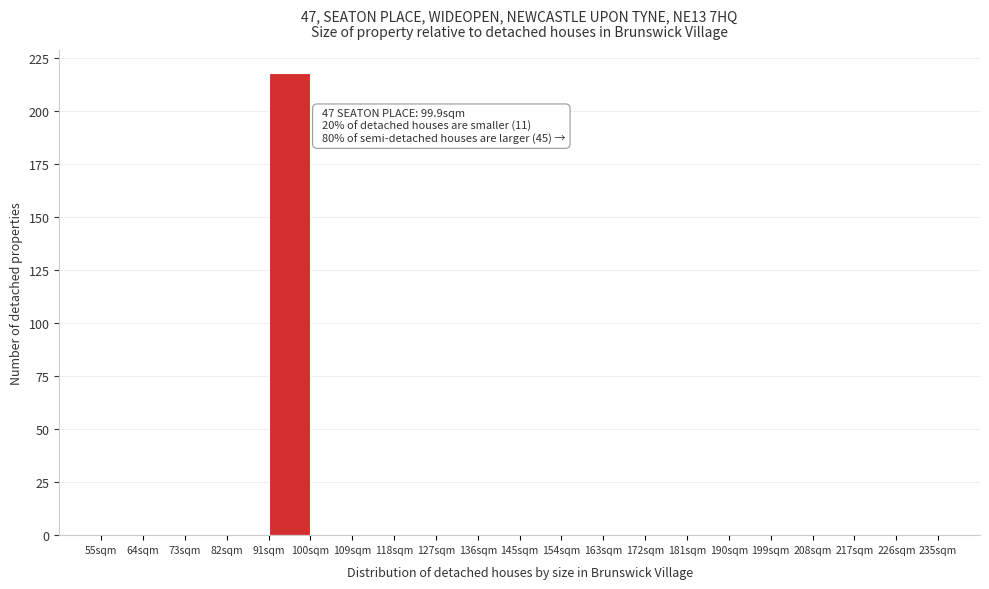

Which range on the x-axis has the tallest bar?

91 to 100